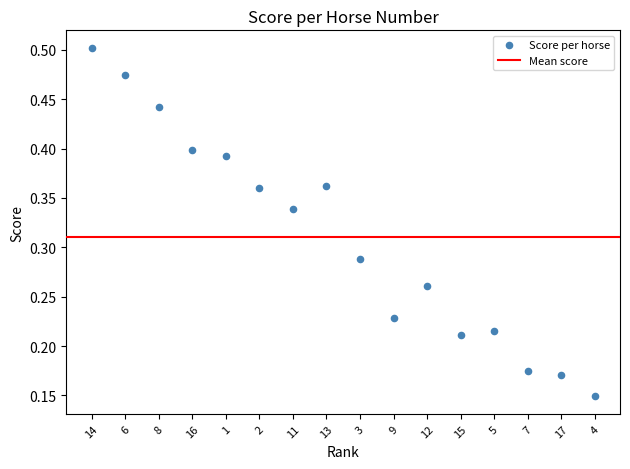

What is the range of X values (max minus min)?

15.0